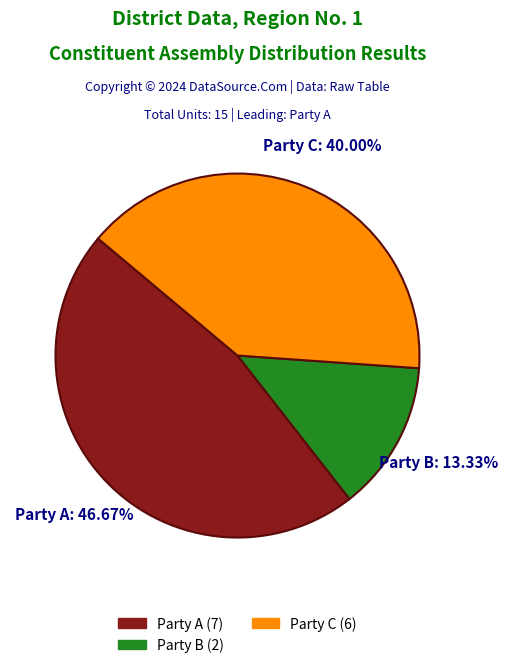

Is there a majority slice in this chart?

No